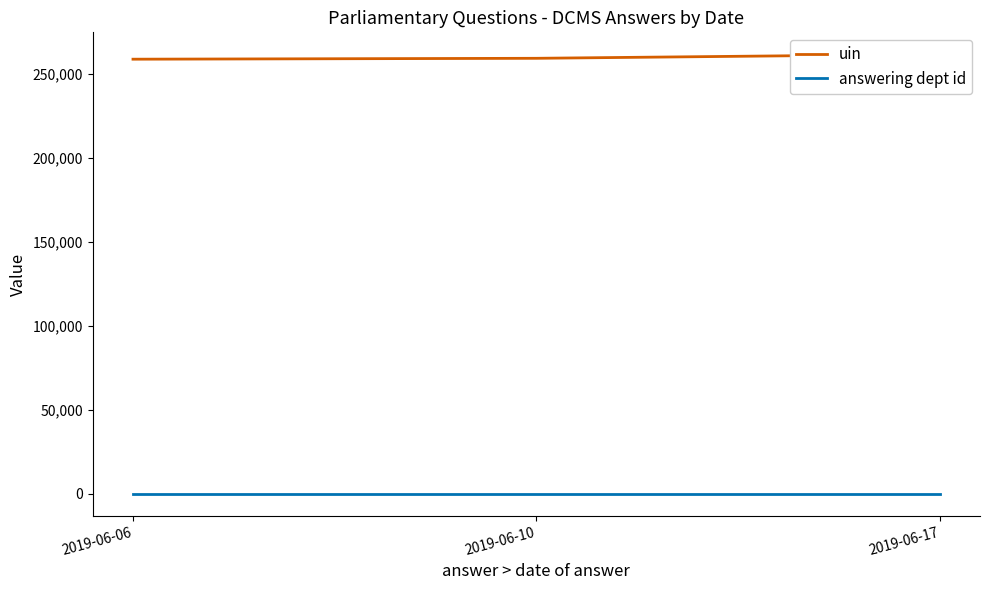

What is the maximum value shown in the chart?

261505.0